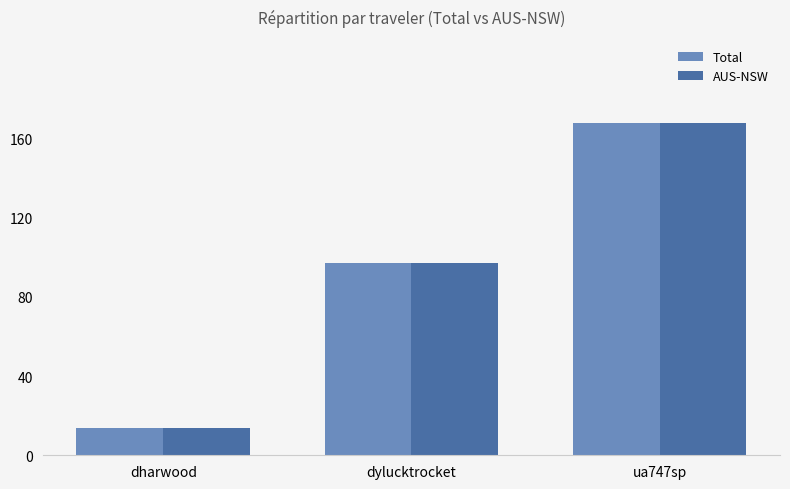

What is the minimum value for AUS-NSW?

13.7